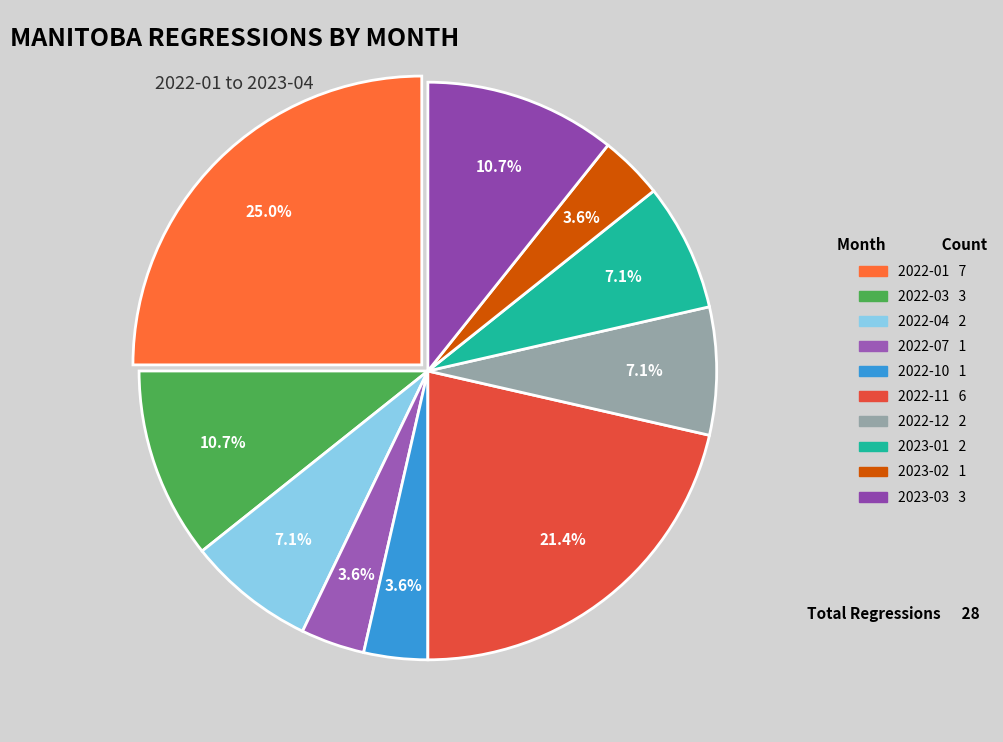

How many segments does this pie chart have?

10